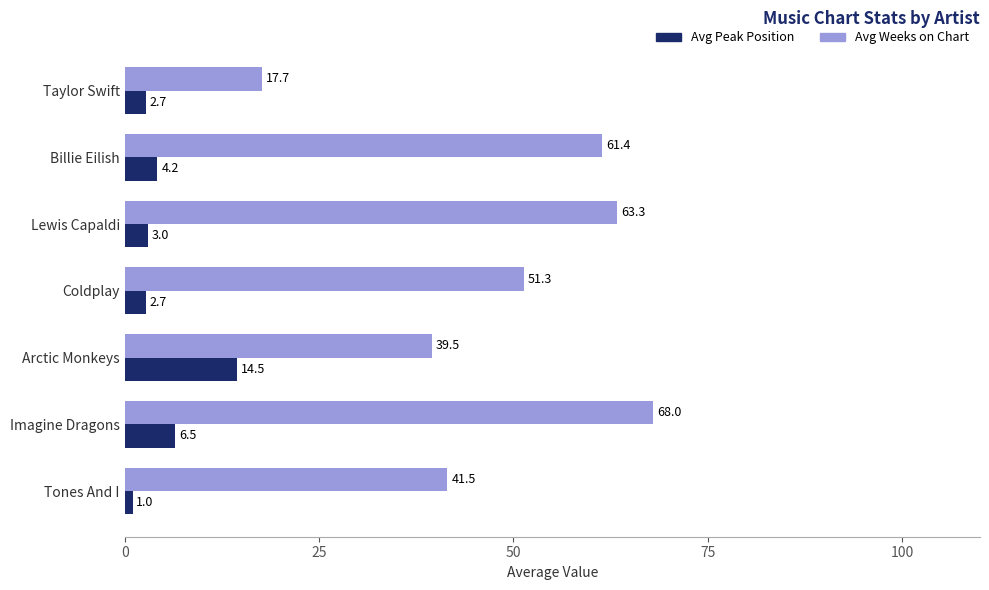

Which series has the largest total across all categories?

Avg Weeks on Chart